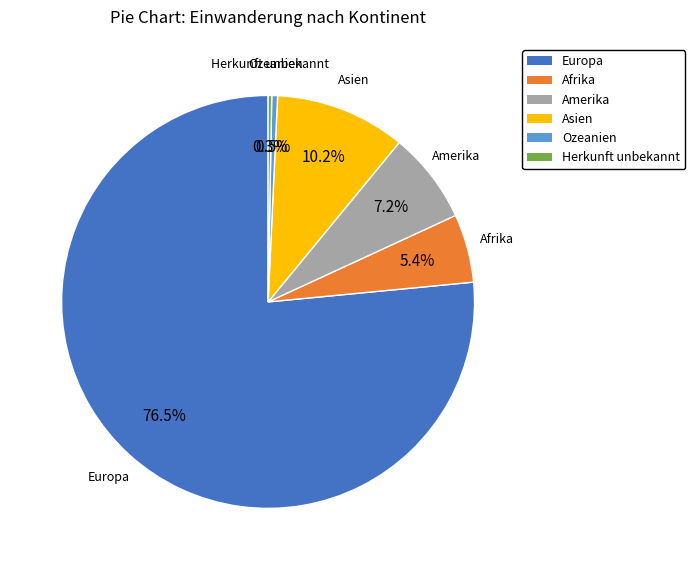

Is the sum of Europa and Afrika greater than half?

Yes